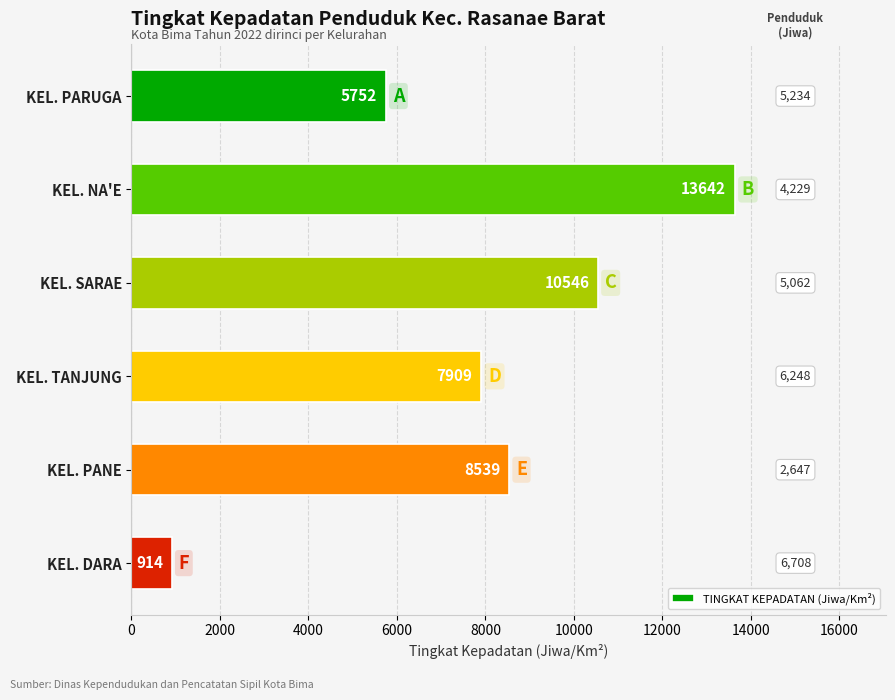

What is the value of the 5th bar from the top?

8539